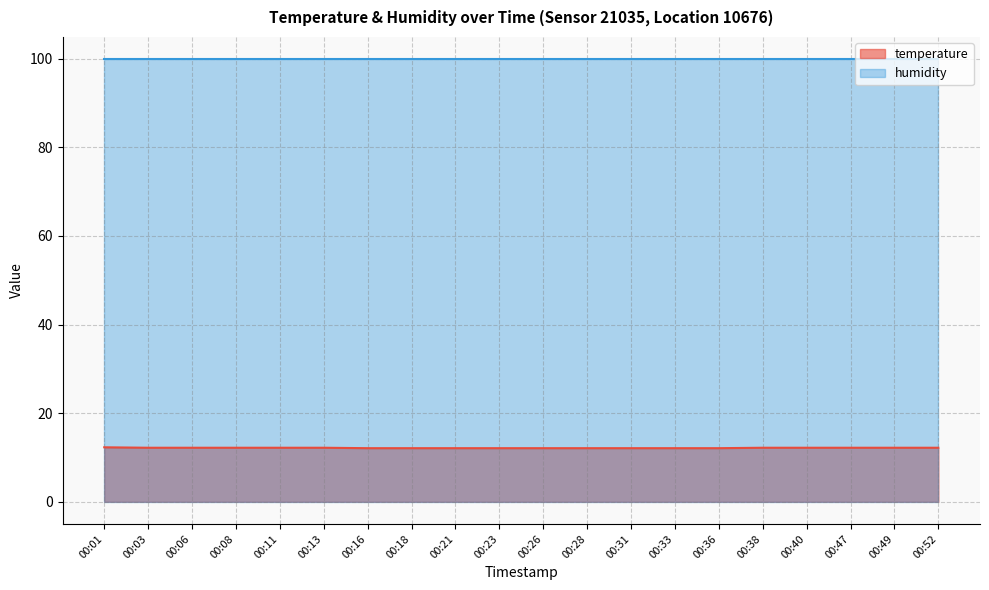

What is the average value?

12.2